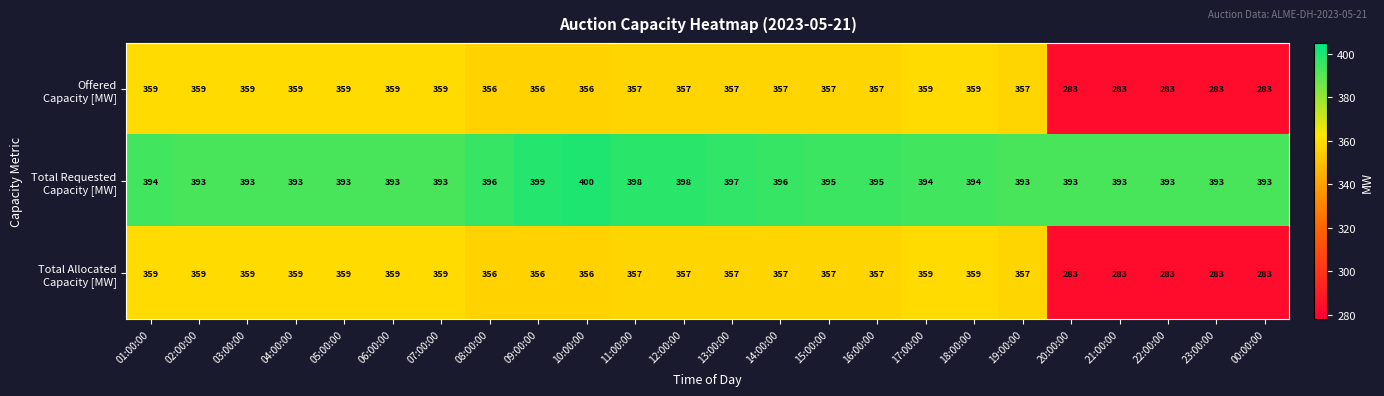

What is the total value across all series at 21:00:00?

959